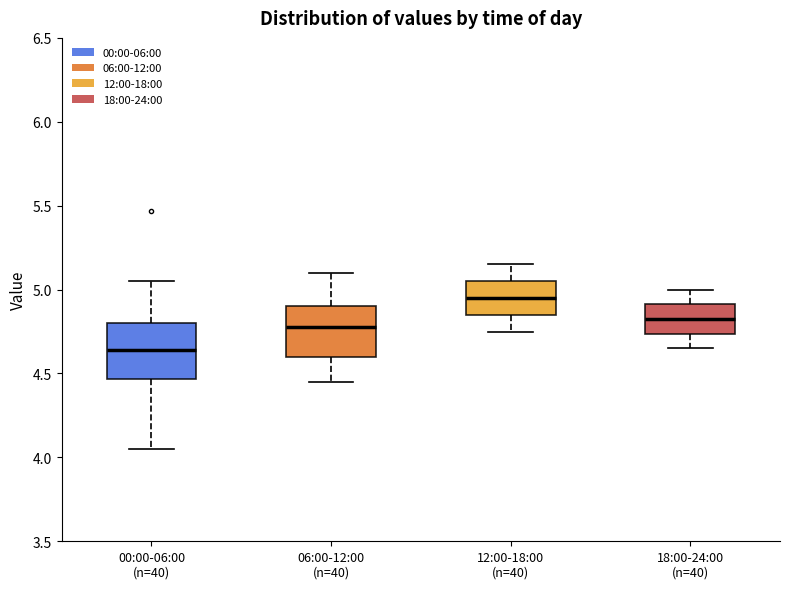

Where is the lower edge of the box for 00:00-06:00 (n=40) on the y-axis? The values are not printed on the chart, so give them approximately, as read against the axis.

4.45